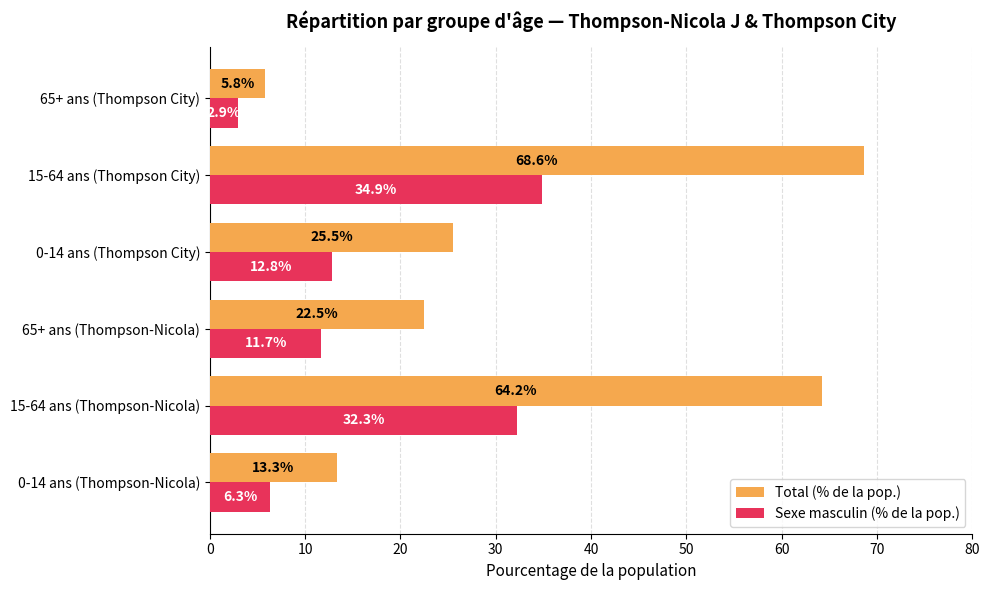

What is the greatest value displayed?

68.6